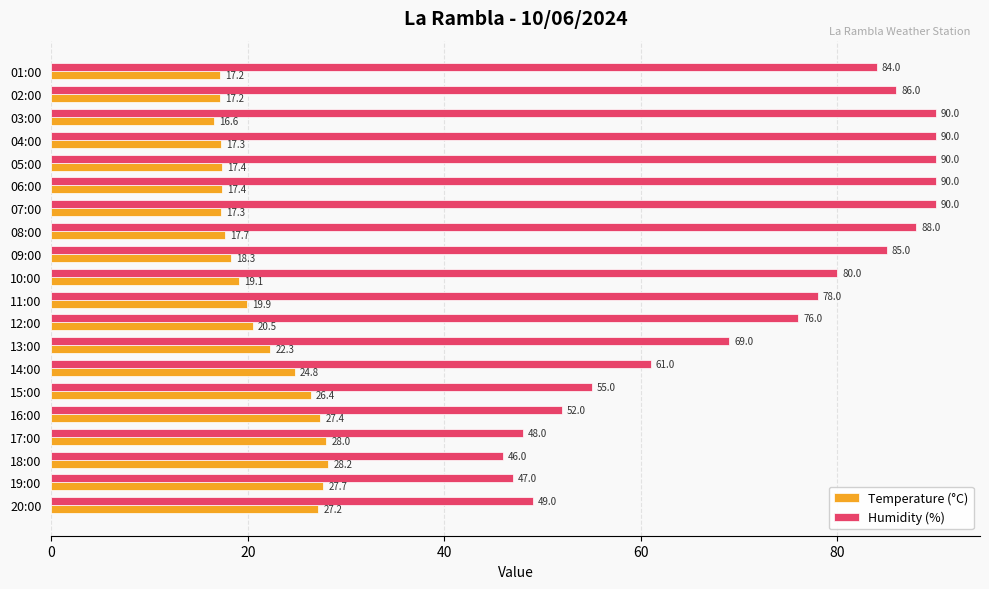

Between 10:00 and 09:00, which series saw the biggest shift?

Humidity (%)